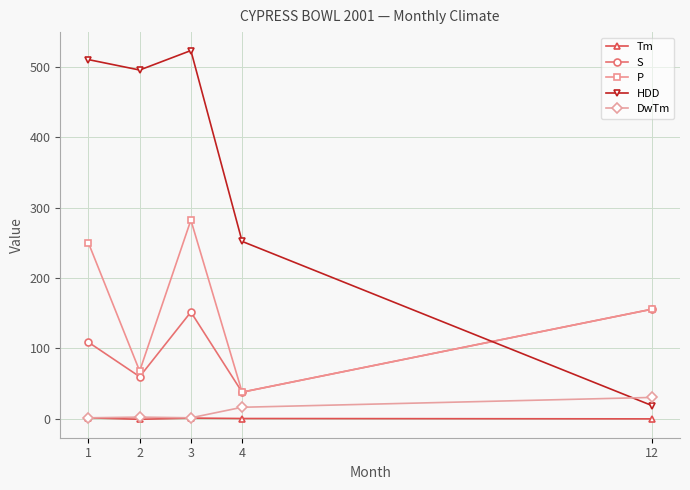

How many lines are shown in the chart?

5